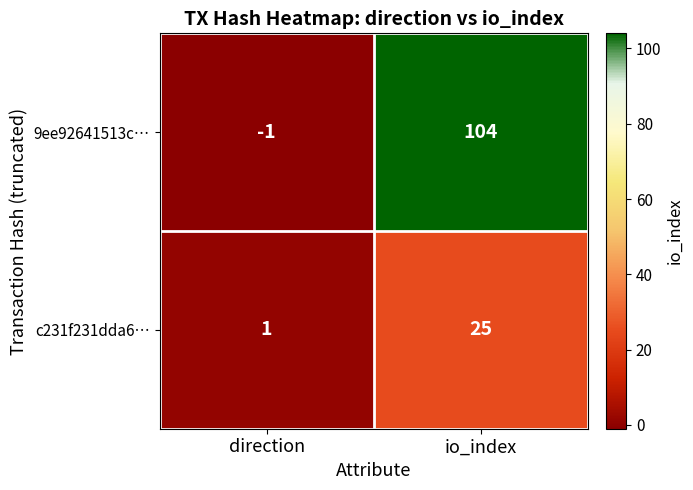

Between direction and io_index, which series saw the biggest shift?

9ee92641513c…